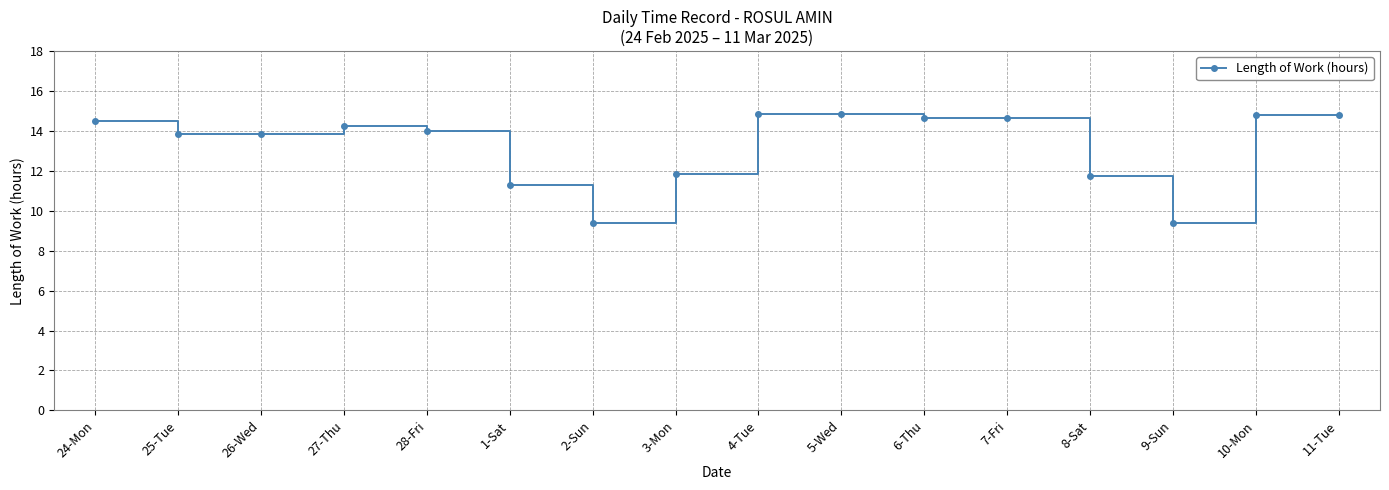

True or false: the data shows 11.8 at 3-Mon.

True